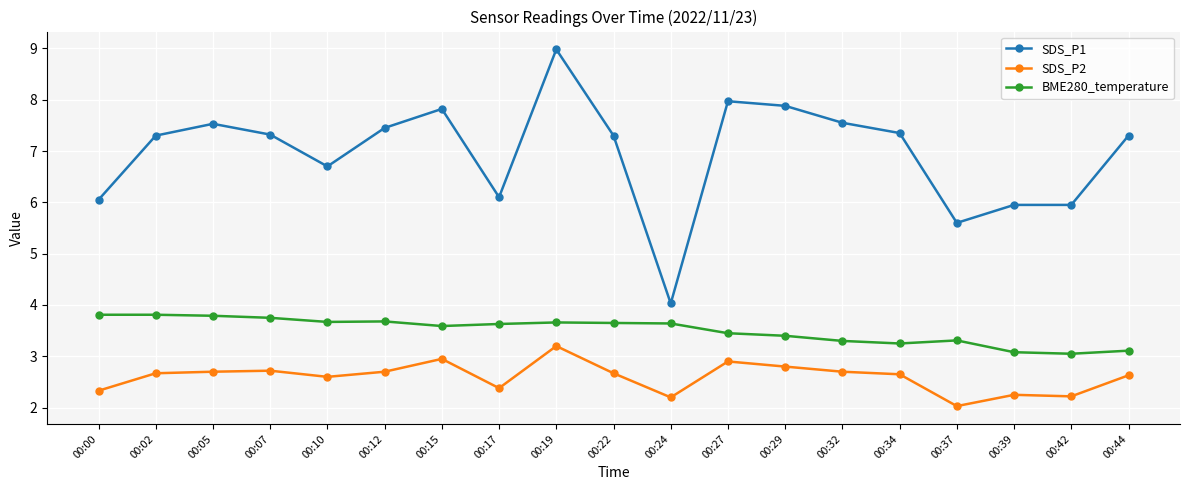

What is the lowest value of the SDS_P2 series?

2.0